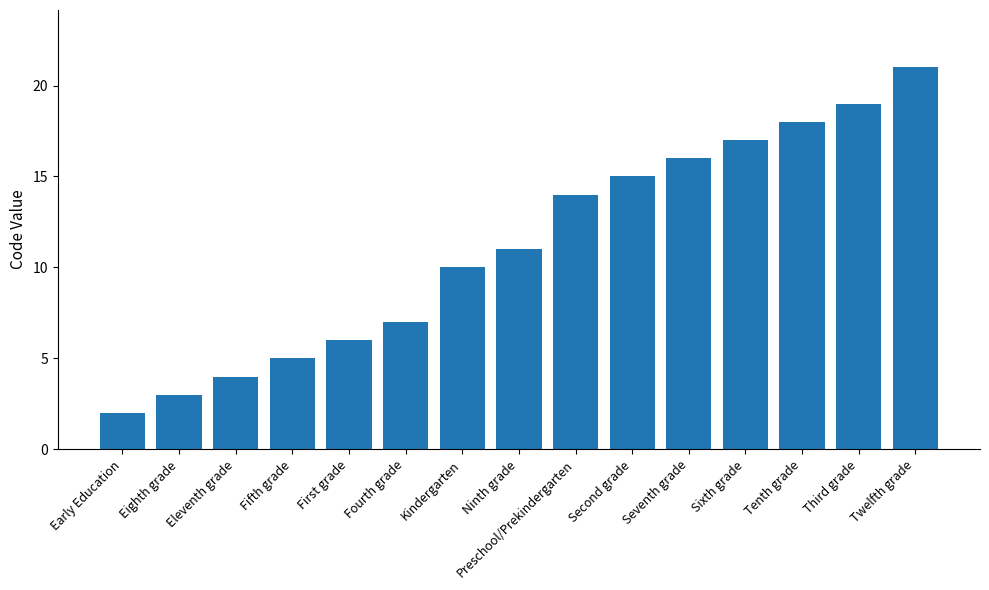

Reading left to right, list all the values displayed in this chart.

2	3	4	5	6	7	10	11	14	15	16	17	18	19	21